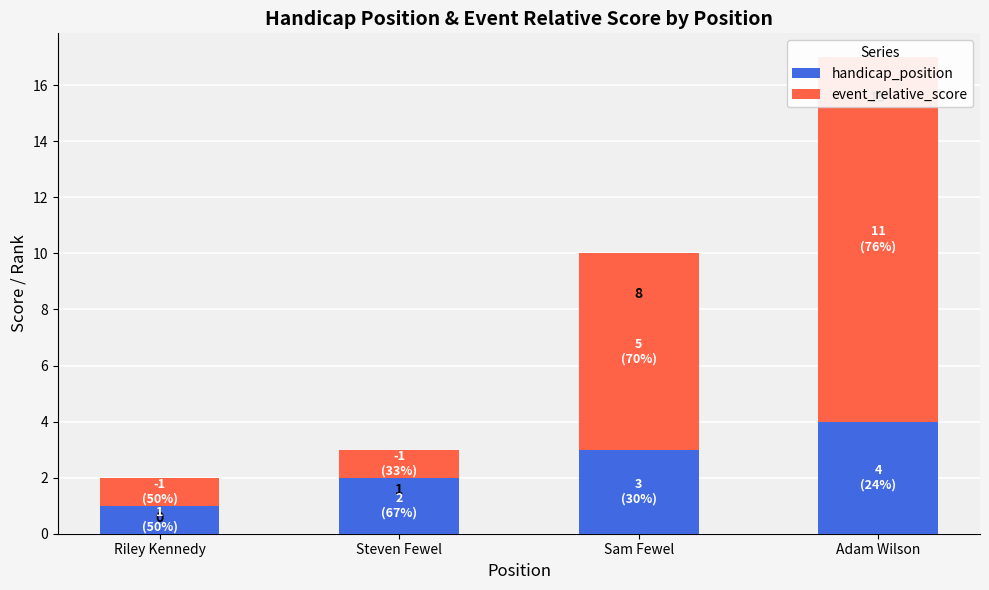

True or false: event_relative_score has a value of 1 at Steven Fewel.

True